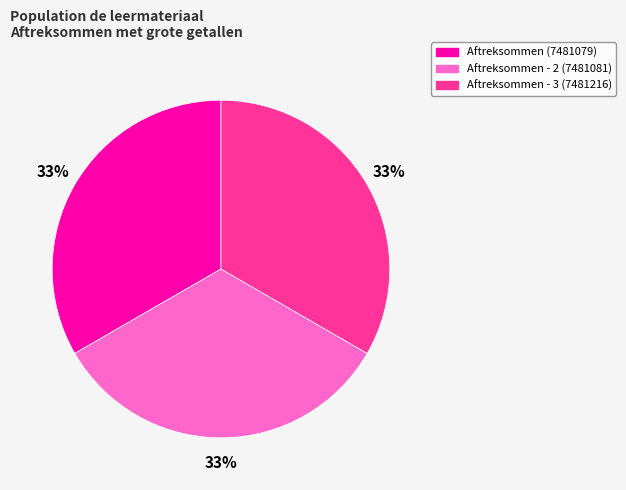

What is the ratio of the value at Aftreksommen - 2 (7481081) to the value at Aftreksommen (7481079)?

1.0